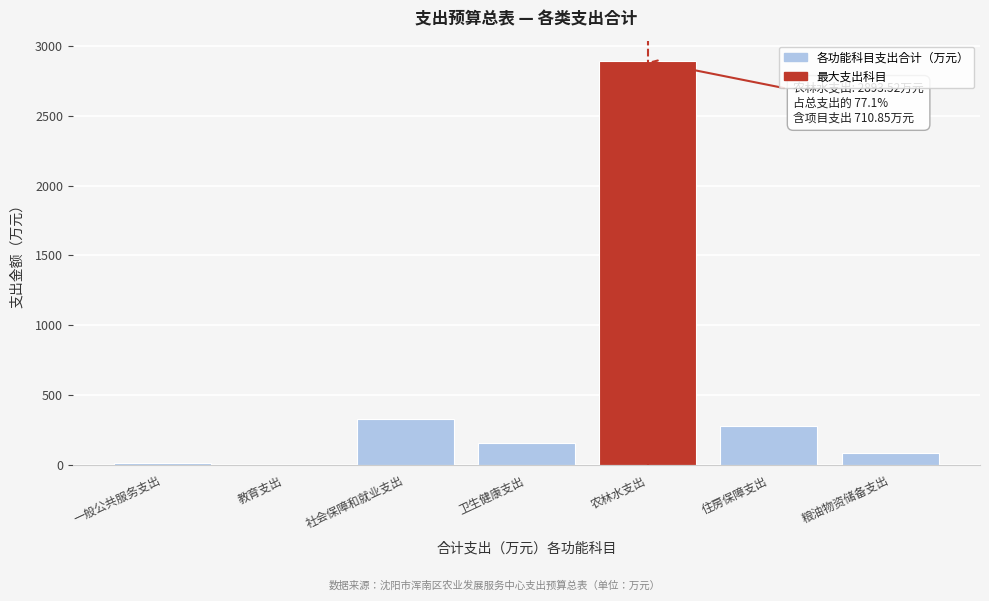

Is it true that the value at 农林水支出 is 2893.5?

True